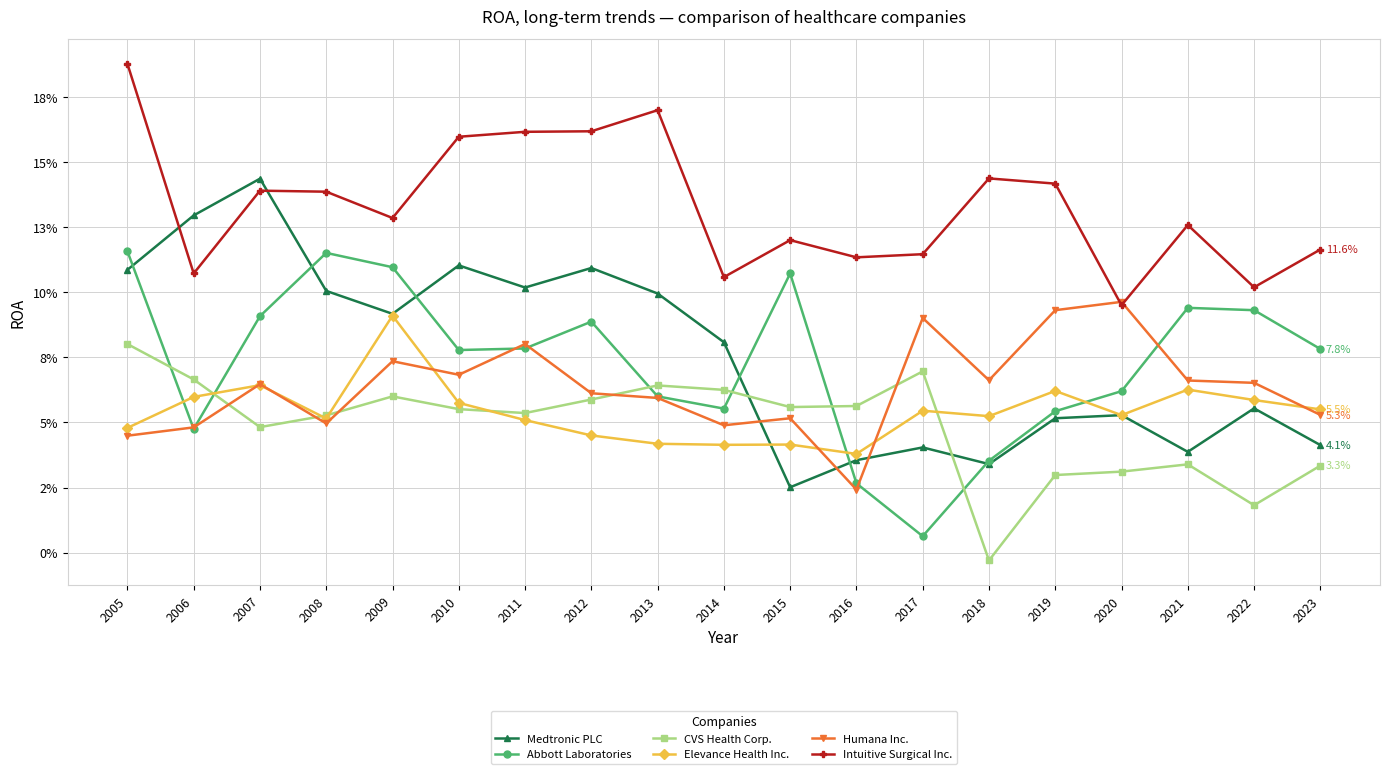

The Humana Inc. series shows 0.0 at 2016. True or false?

False